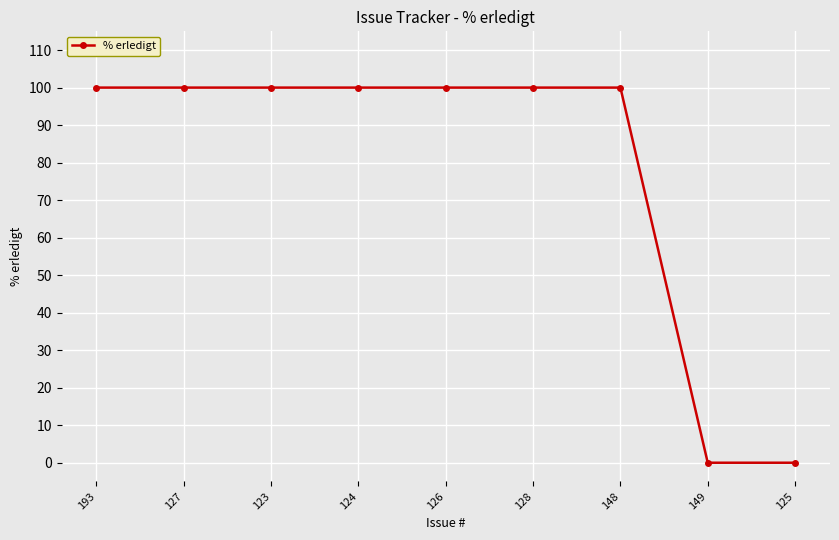

What is the label of the 4th point from the right?

128